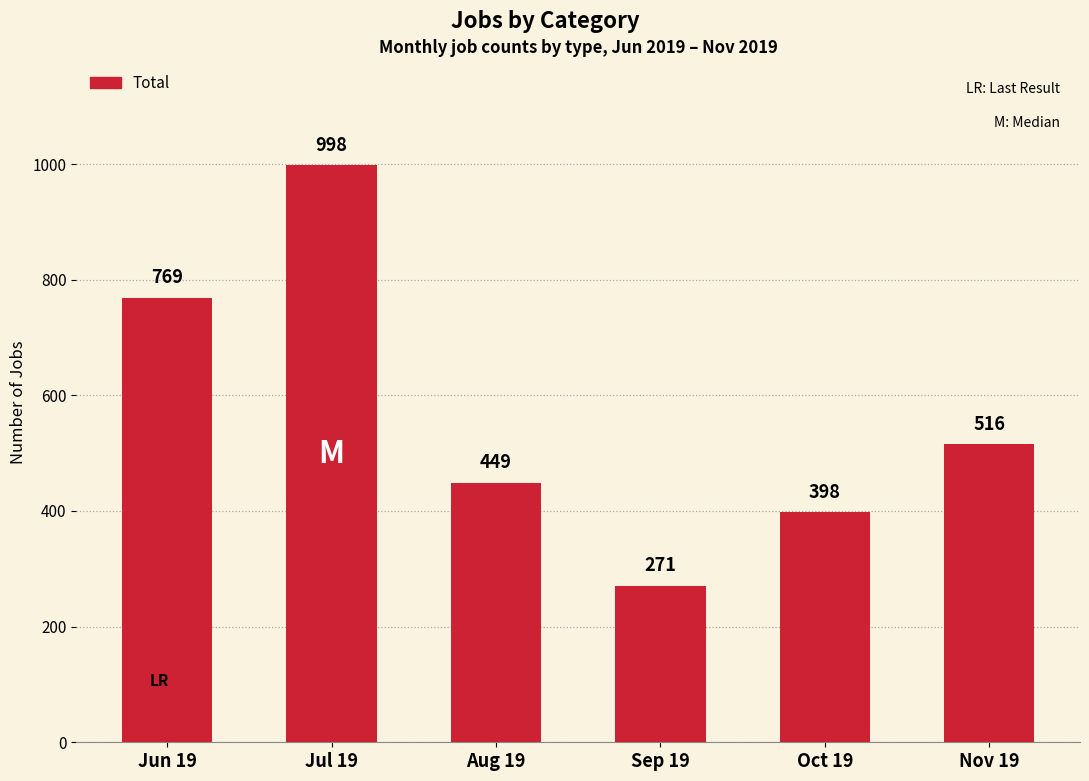

Reading left to right, list all the values displayed in this chart.

Jun 19=769	Jul 19=998	Aug 19=449	Sep 19=271	Oct 19=398	Nov 19=516